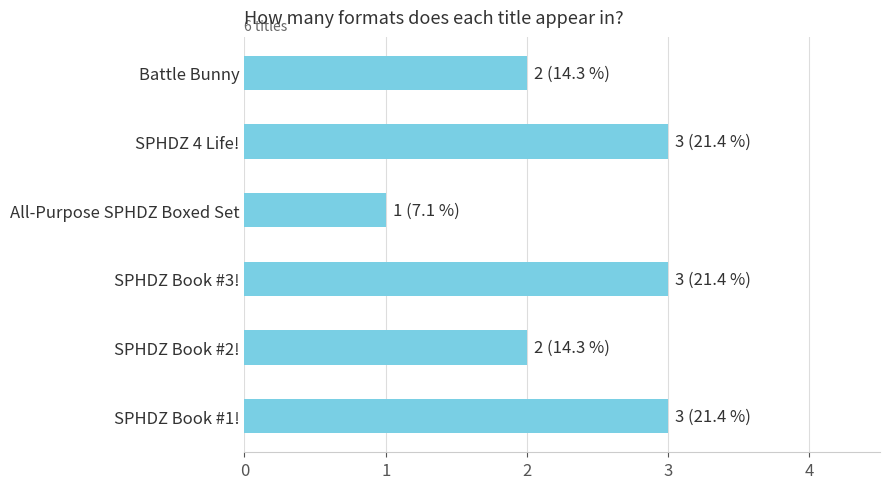

Reading top to bottom, extract all data points from this chart.

Battle Bunny=2	SPHDZ 4 Life!=3	All-Purpose SPHDZ Boxed Set=1	SPHDZ Book #3!=3	SPHDZ Book #2!=2	SPHDZ Book #1!=3